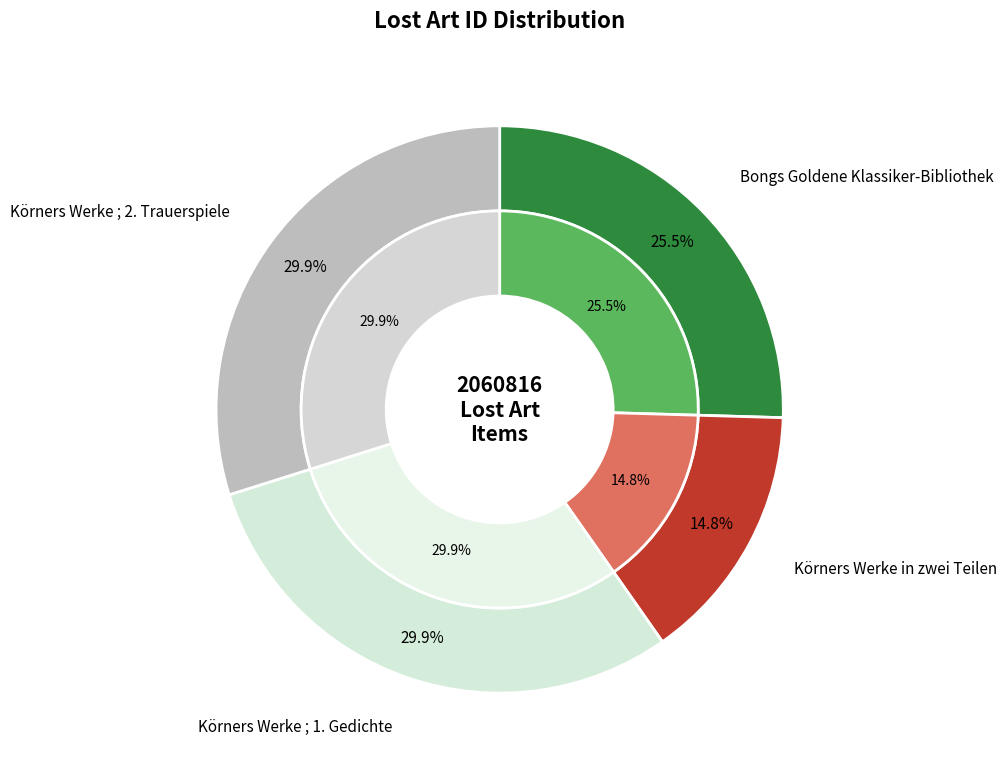

What percentage is the Körners Werke in zwei Teilen slice, to the nearest percent?

15%